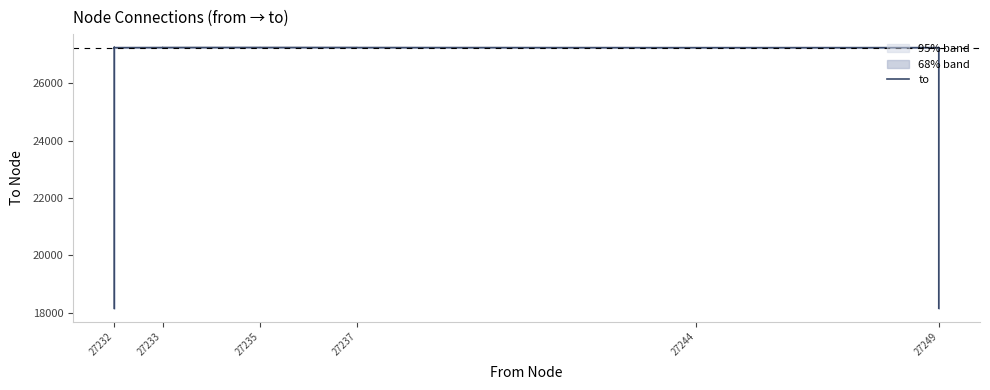

What value does the data have at 27233?

27240.3